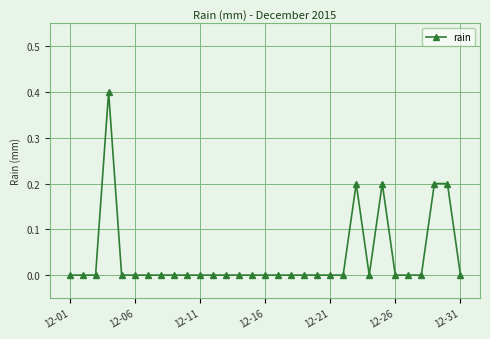

What is the greatest value displayed?

0.4